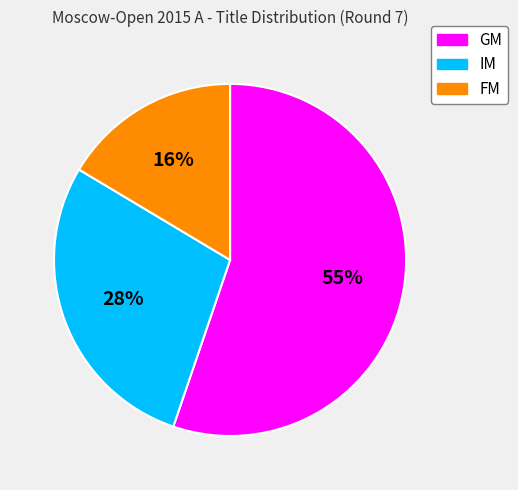

Between IM and GM, which is larger?

GM